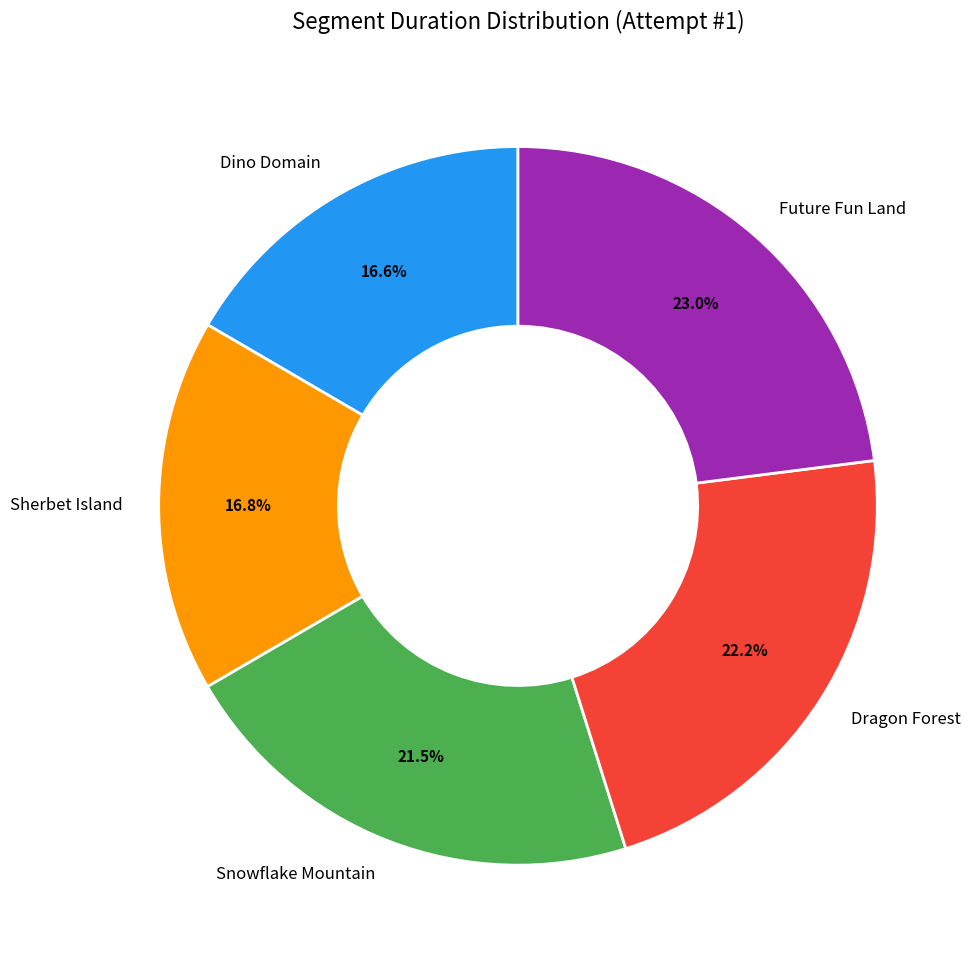

Is there a majority slice in this chart?

No